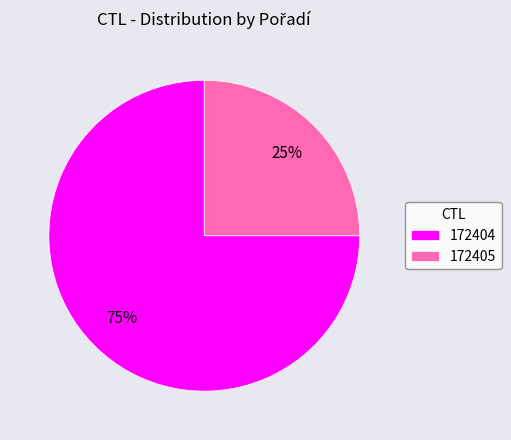

To the nearest percent, what is the difference between the 172405 and 172404 slice percentages?

50%